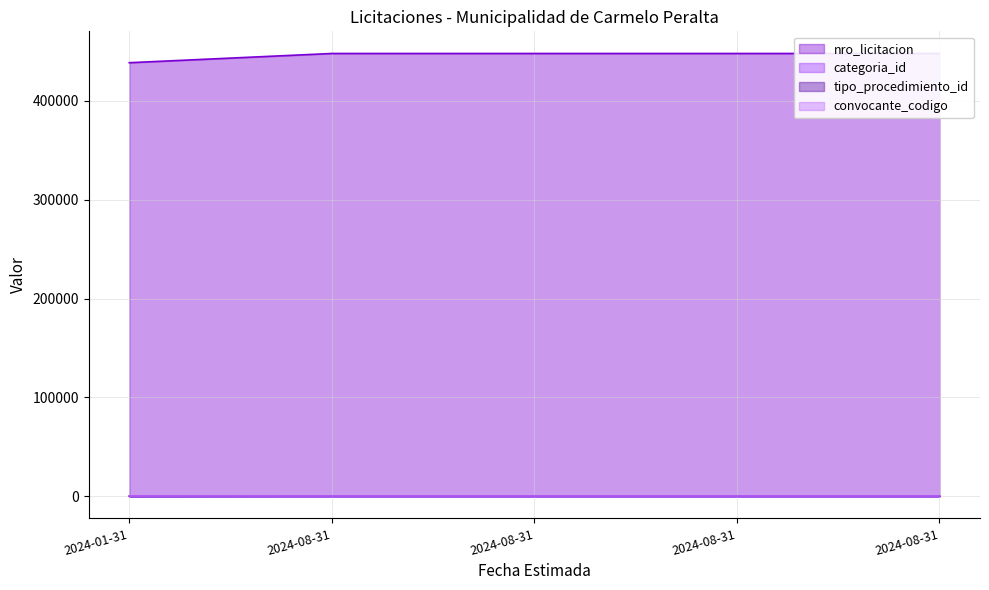

What is the value of the nro_licitacion point at the 4th from the left?

448042